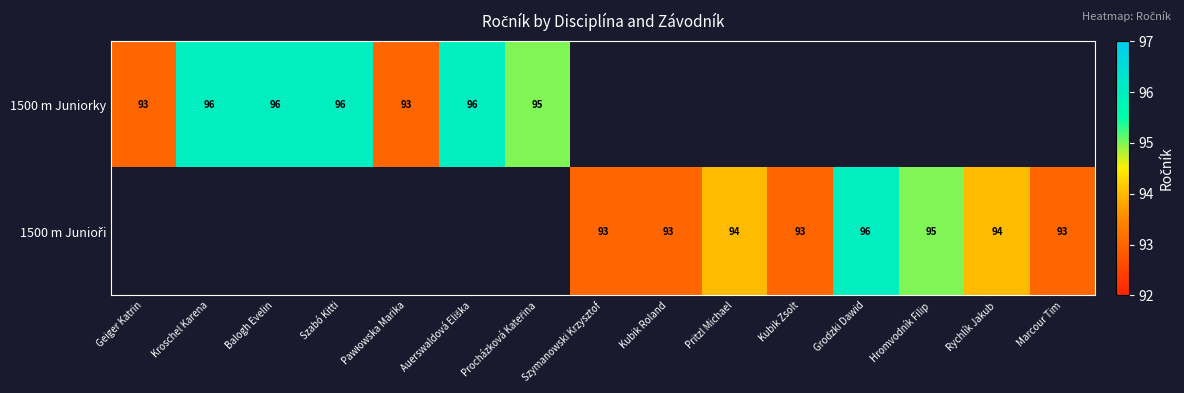

The value of 1500 m Juniorky at Szabó Kitti is 96. True or false?

True